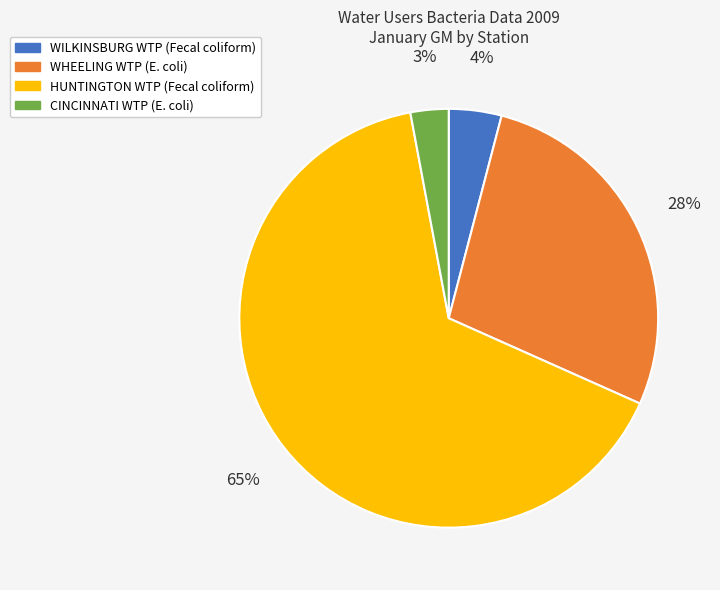

The WHEELING WTP (E. coli) slice represents 28% of the pie. True or false?

True